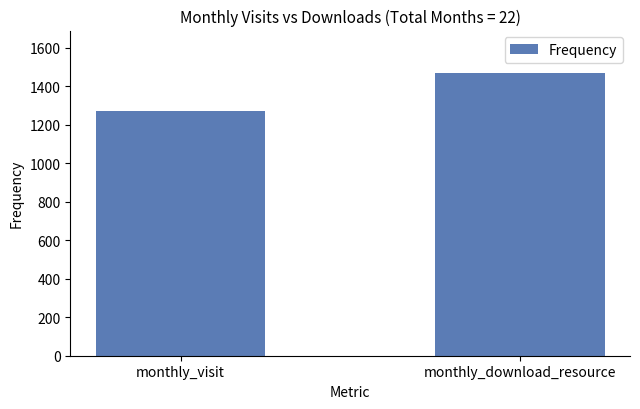

Count the values in the range 1271 to 1470.

2